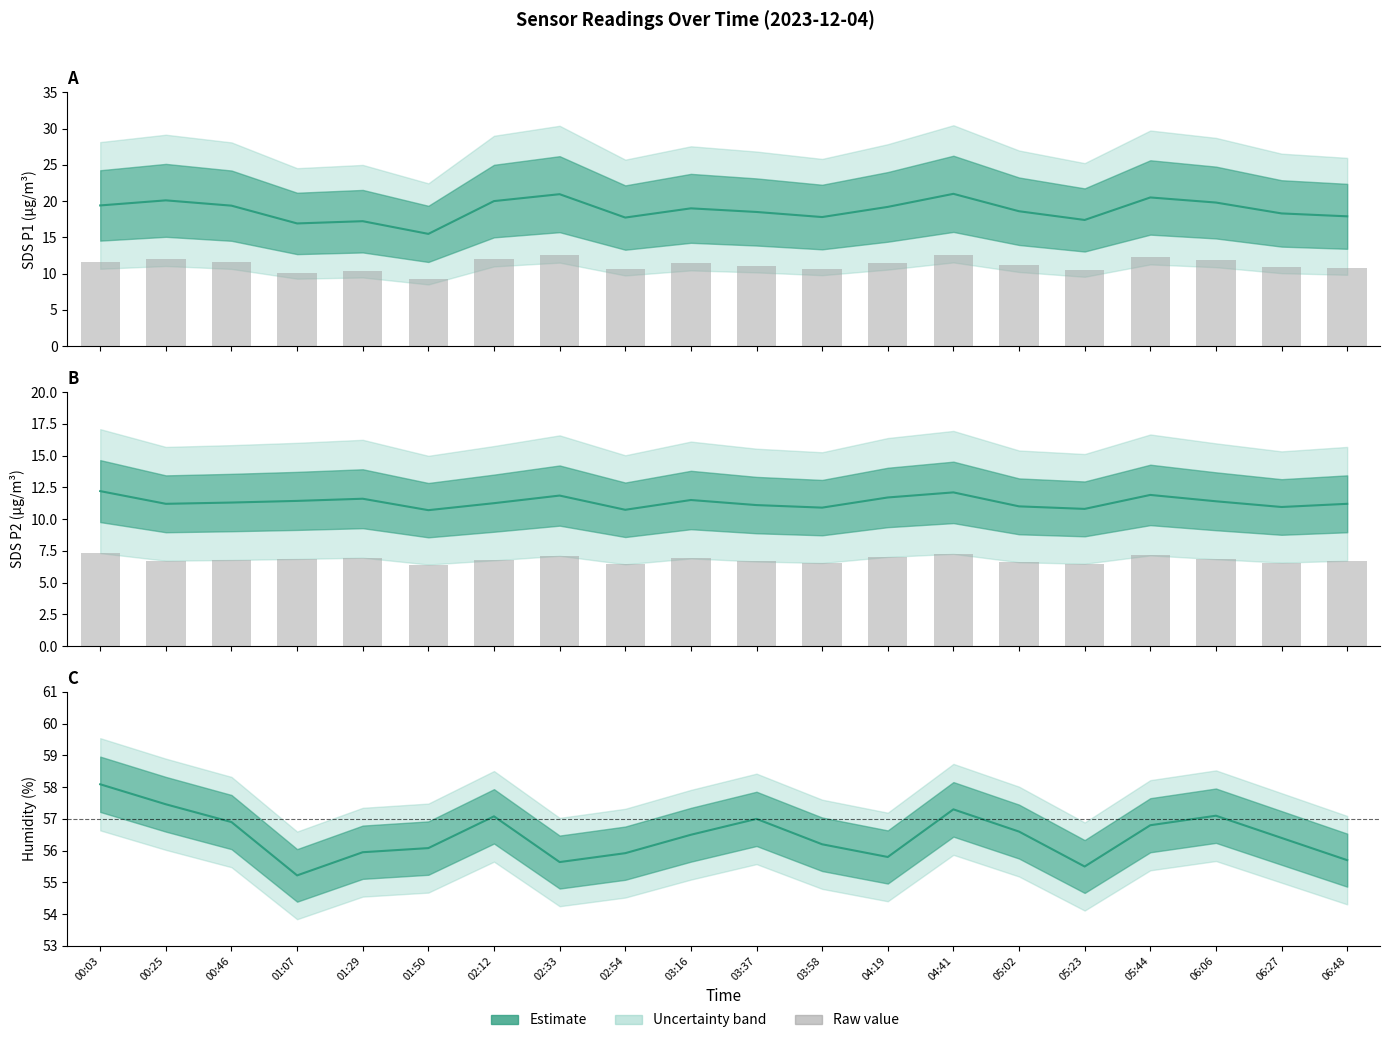

True or false: SDS_P1 bars has a value of 19.2 at 04:41.

False